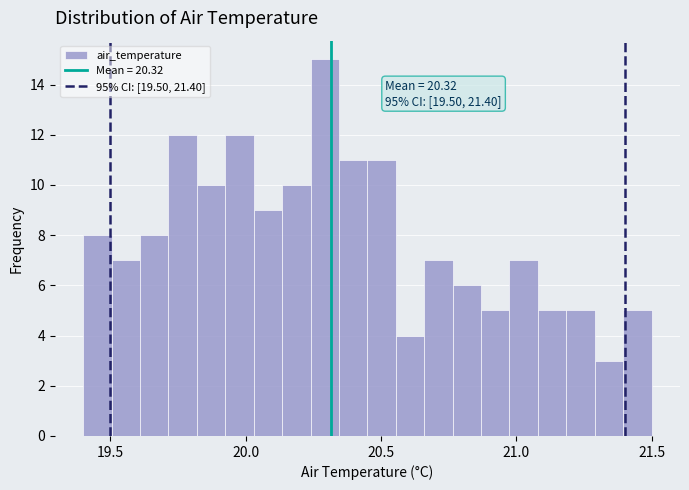

Around what value on the x-axis is the tallest bar? Give the approximate position of its centre, as read against the axis.

20.30